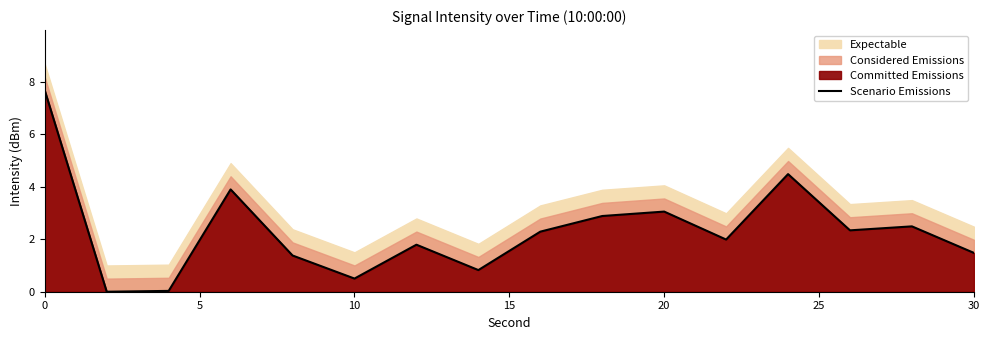

What is the difference between the second highest and second lowest values?

4.5